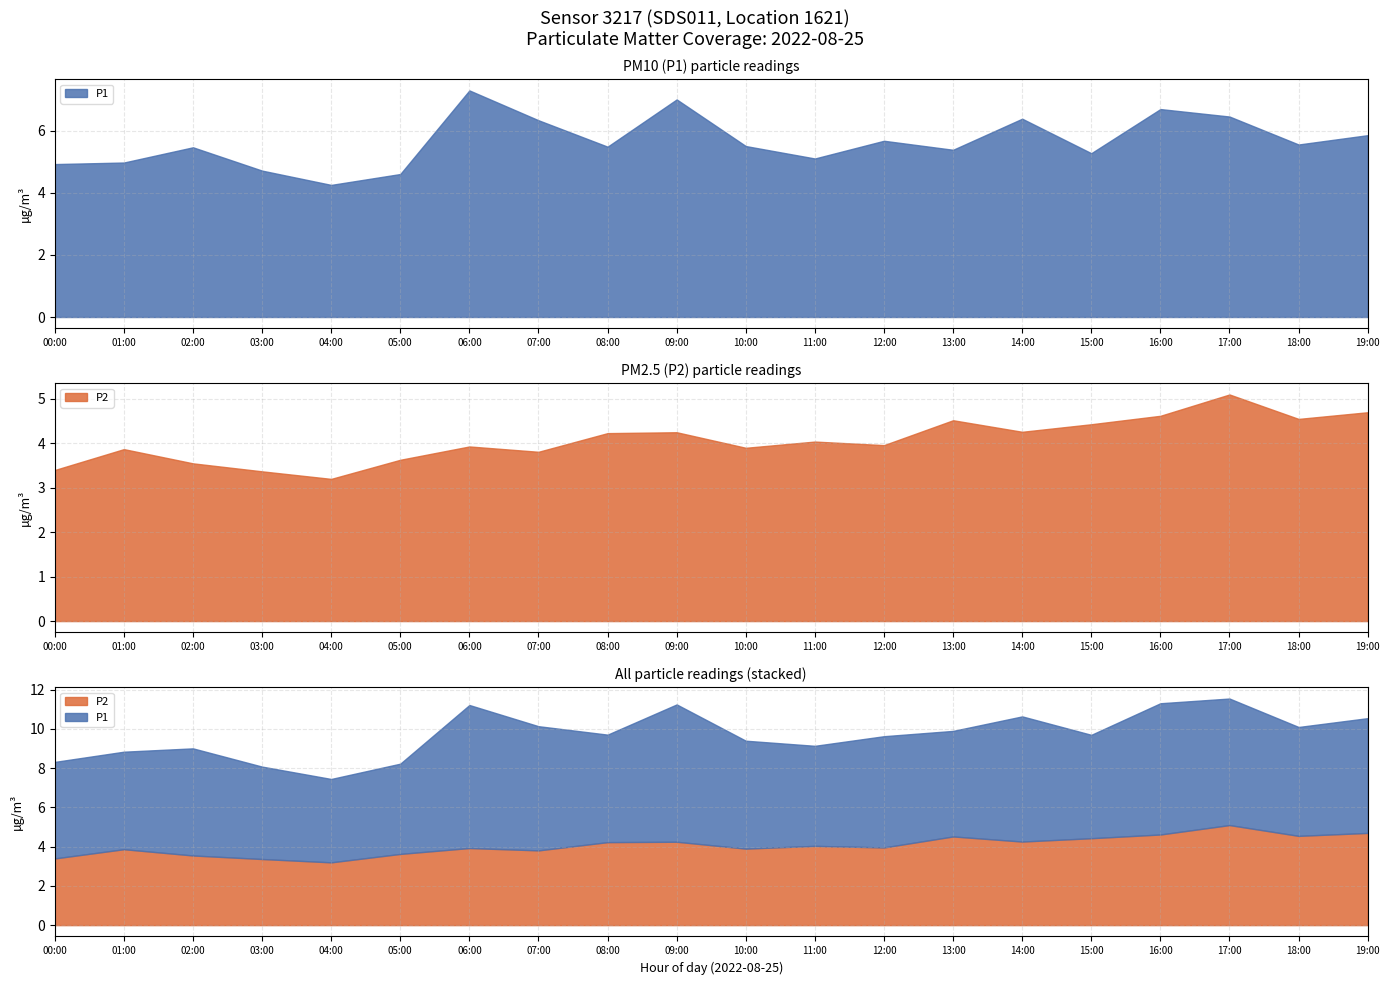

The P1 series shows 14.8 at 13:00. True or false?

False